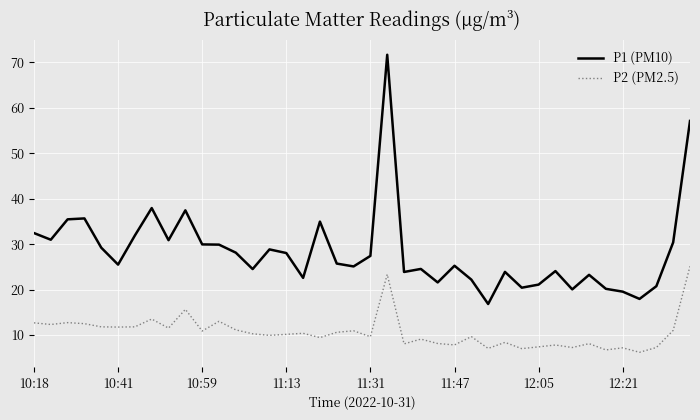

True or false: P2 (PM2.5) and P1 (PM10) intersect in this chart.

False